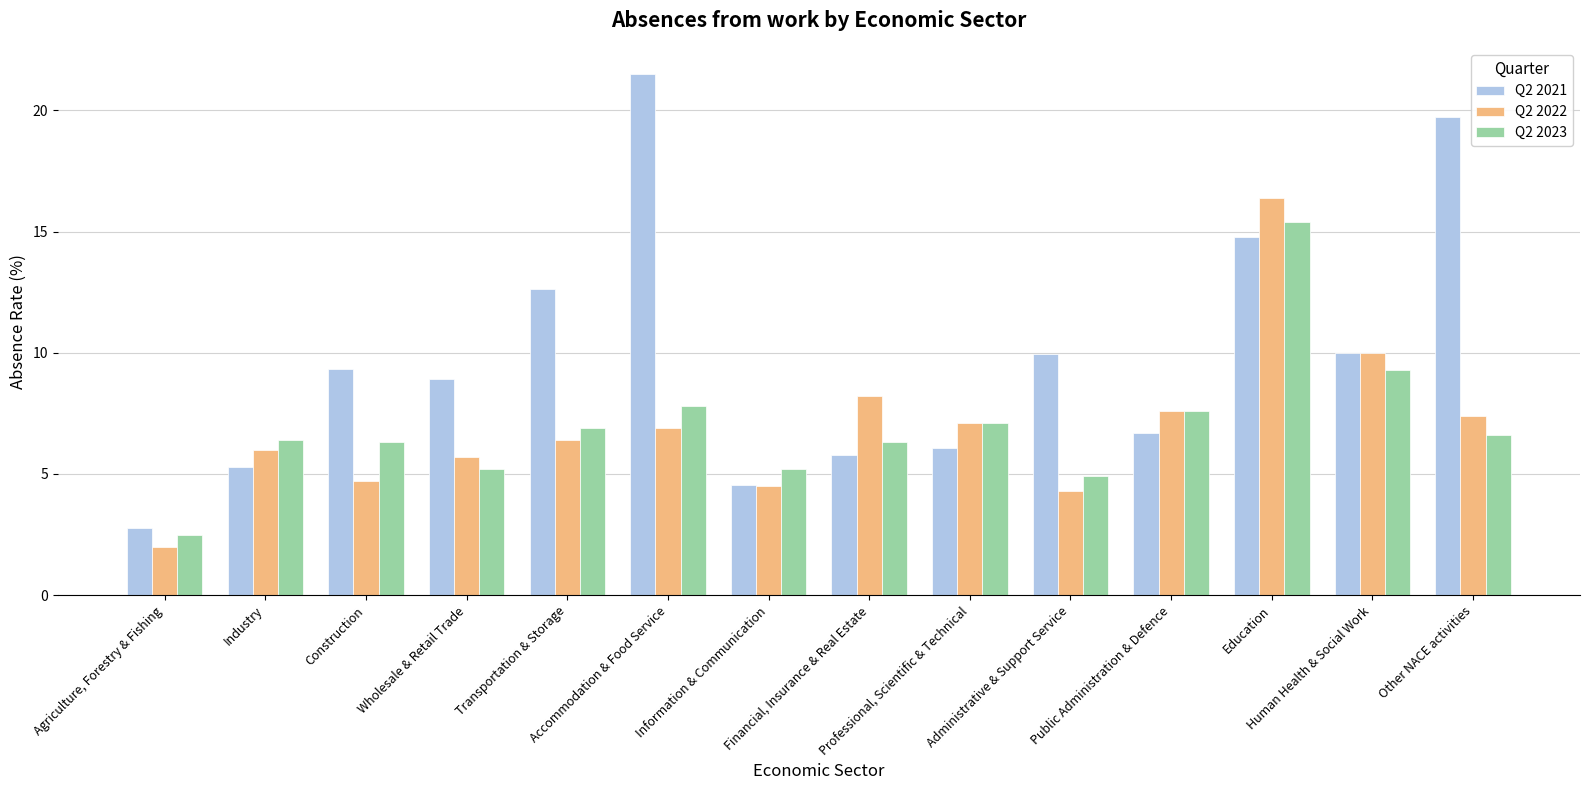

What is the label of the 10th bar from the left?

Administrative & Support Service